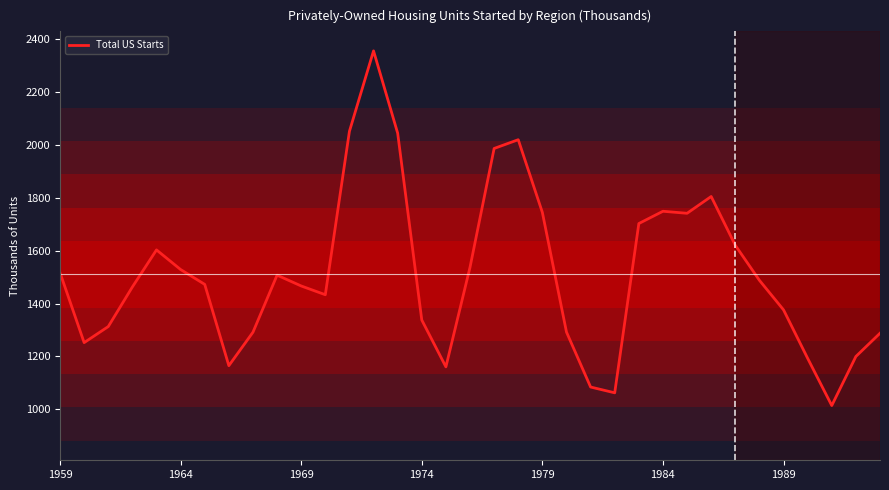

True or false: the data has more than 0 interior local peaks.

True